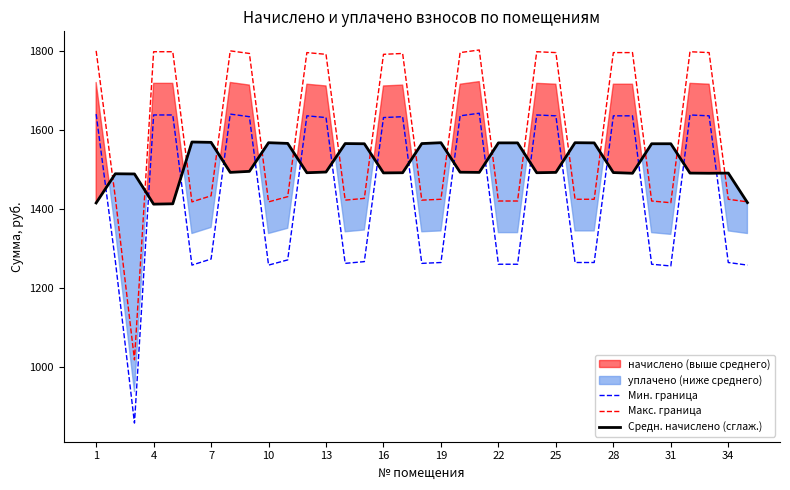

Which series ends up on top after the final intersection of Мин. граница and Средн. начислено (сглаж.)?

Средн. начислено (сглаж.)